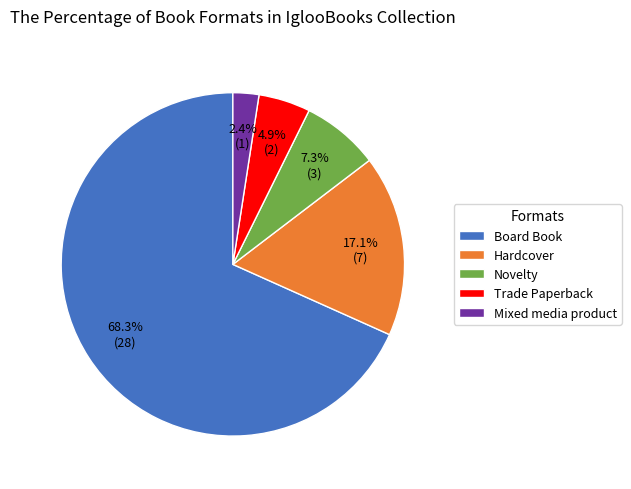

Does Board Book account for over 50% of the chart?

Yes